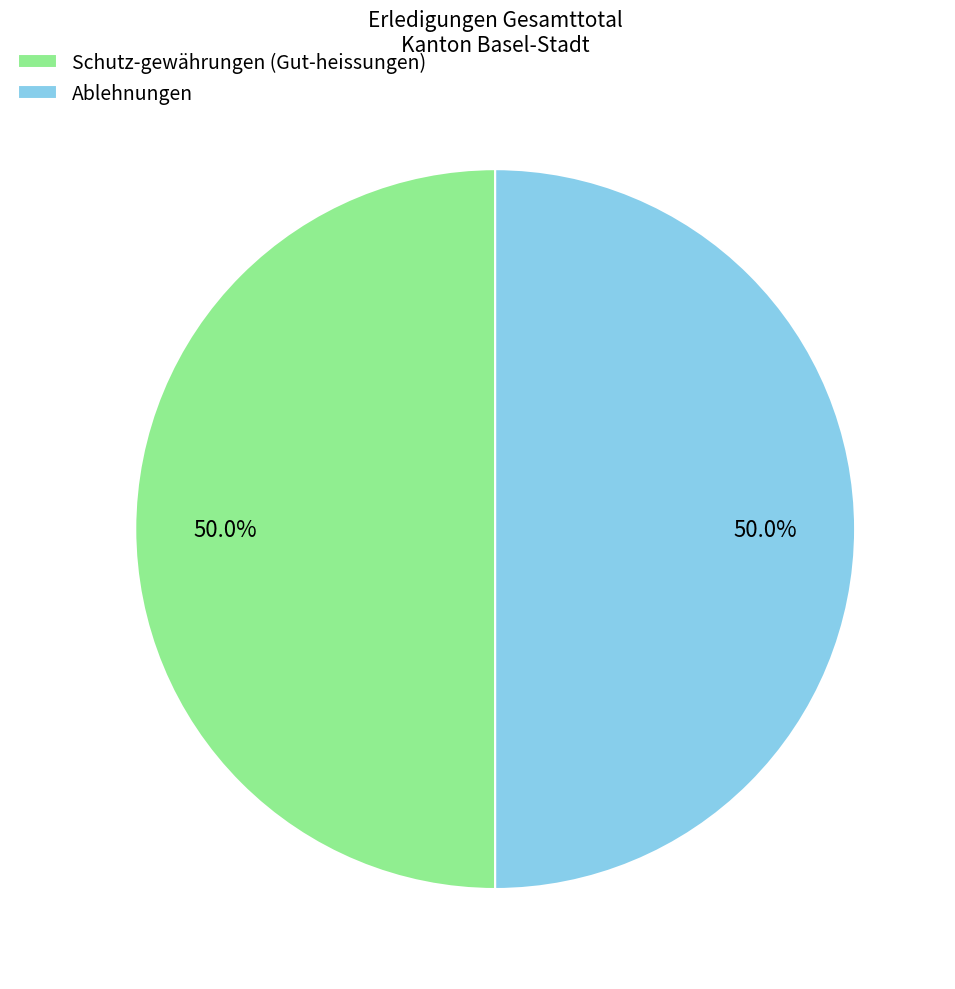

What portion of the pie excludes Ablehnungen?

50.0%